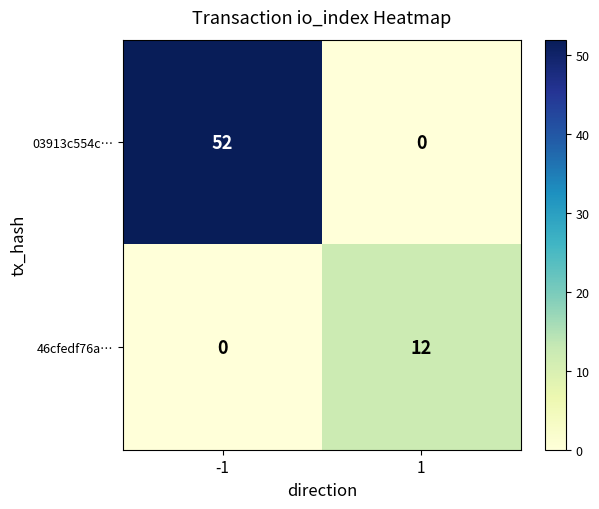

Rank the series by their maximum value, from lowest to highest.

46cfedf76a…, 03913c554c…